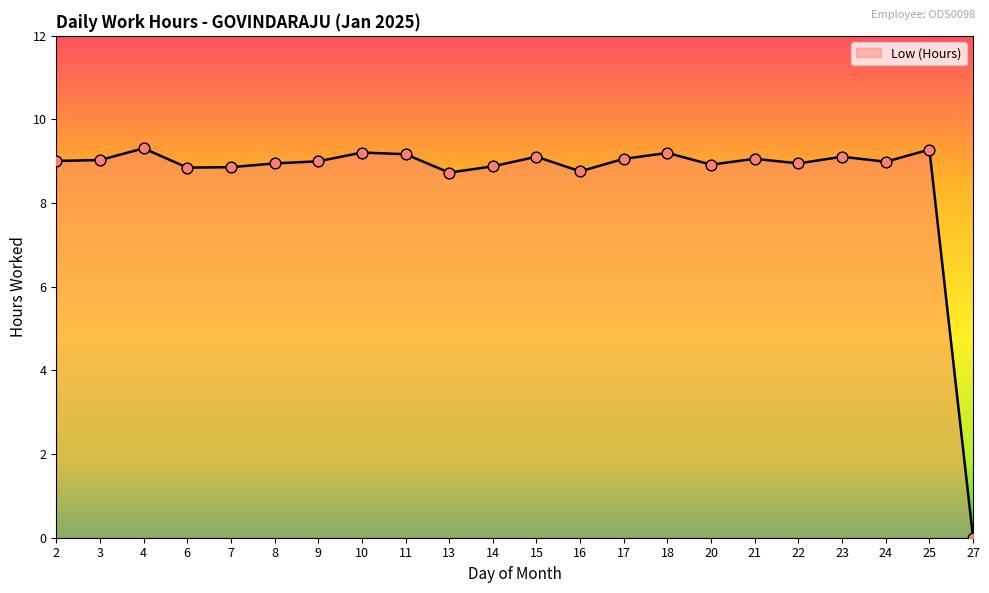

What is the ratio of the value at 21 to the value at 3?

1.0